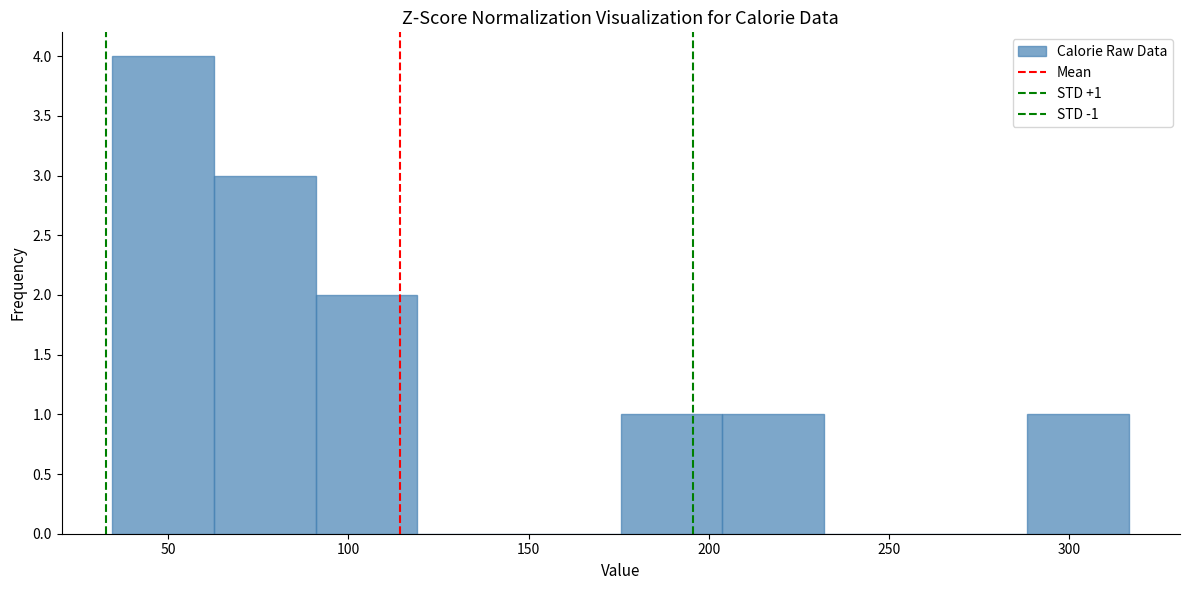

Over which range of the x-axis is the bar tallest?

35 to 65